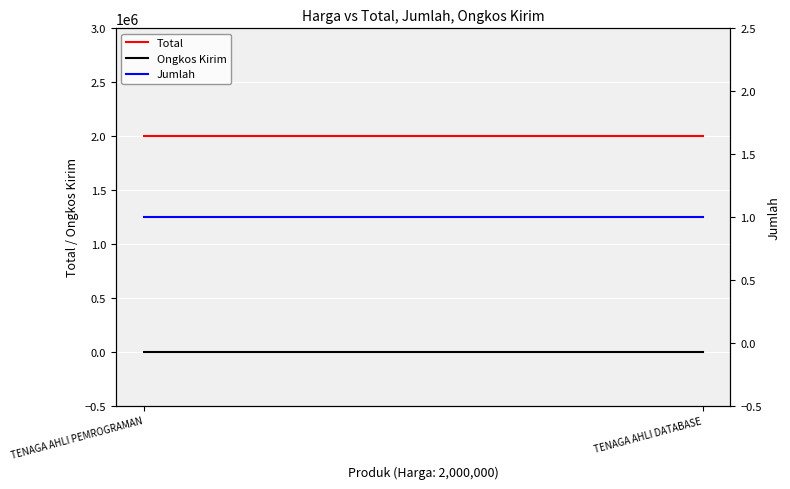

What is the difference between the highest and lowest values at TENAGA AHLI DATABASE?

2000000